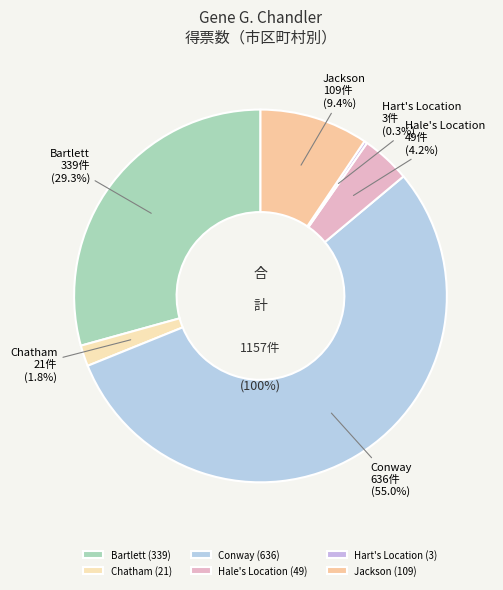

To the nearest percent, what is the difference between the Bartlett and Jackson slice percentages?

20%